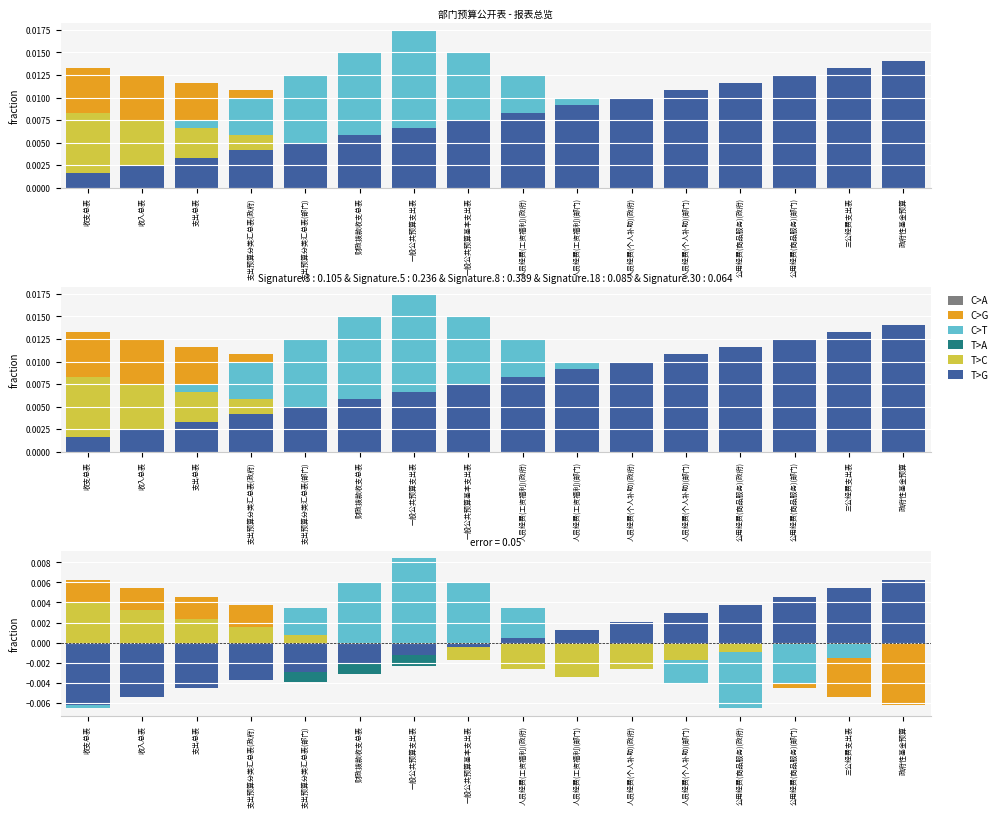

Rank the categories by T>G value from lowest to highest.

收支总表, 收入总表, 支出总表, 支出预算分类汇总表(政府), 支出预算分类汇总表(部门), 财政拨款收支总表, 一般公共预算支出表, 一般公共预算基本支出表, 人员经费(工资福利)(政府), 人员经费(工资福利)(部门), 人员经费(个人补助)(政府), 人员经费(个人补助)(部门), 公用经费(商品服务)(政府), 公用经费(商品服务)(部门), 三公经费支出表, 政府性基金预算